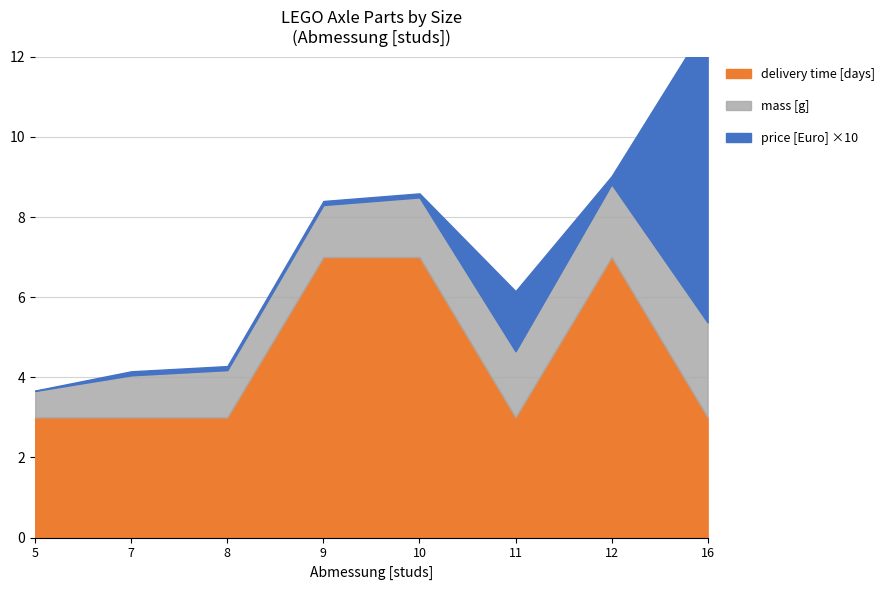

How many distinct data groups are displayed?

3